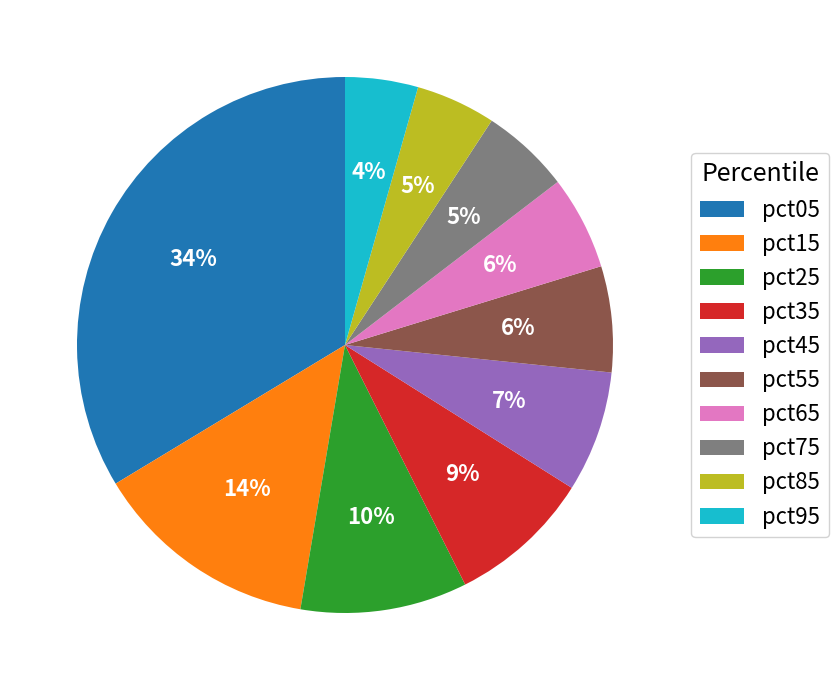

What percentage is the pct65 slice, to the nearest percent?

6%